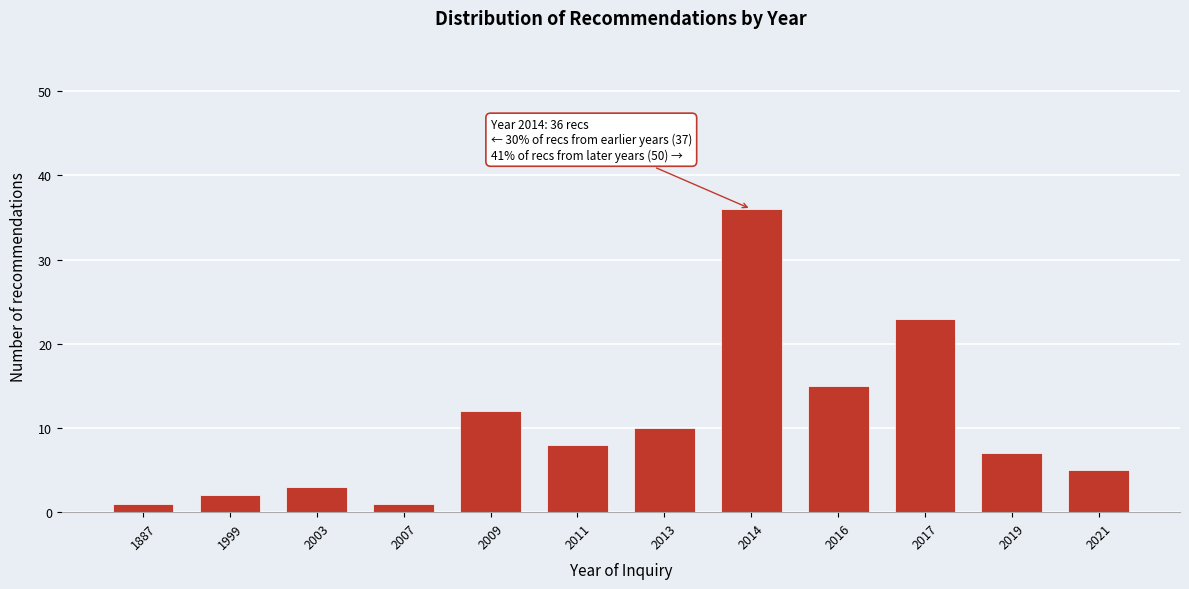

Reading left to right, transcribe all the data shown in this chart.

1	2	3	1	12	8	10	36	15	23	7	5